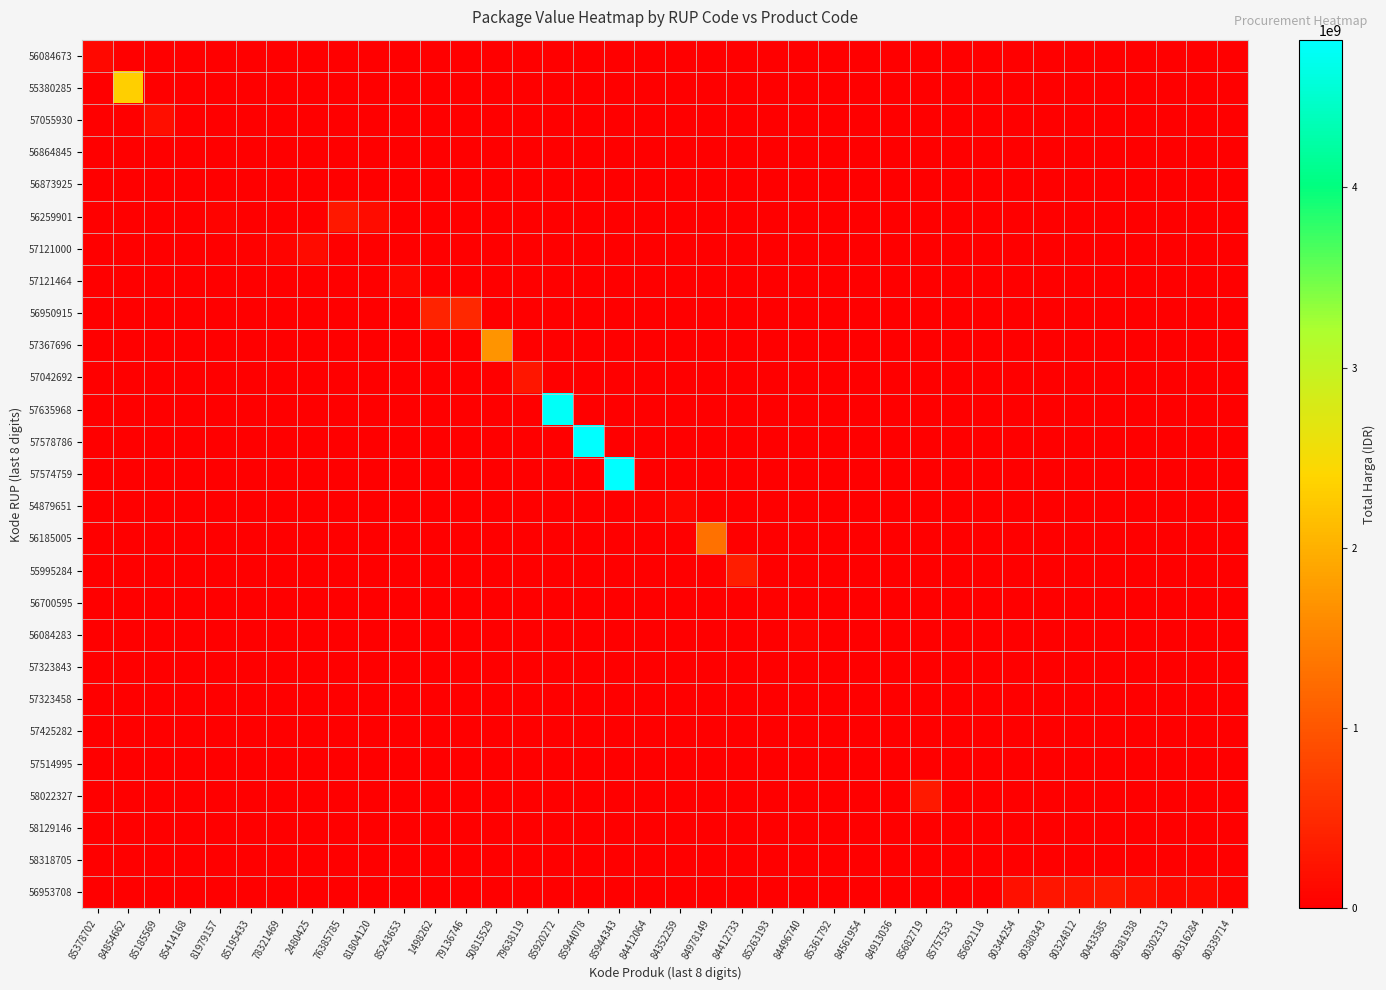

Which series has the widest spread of values?

57578786